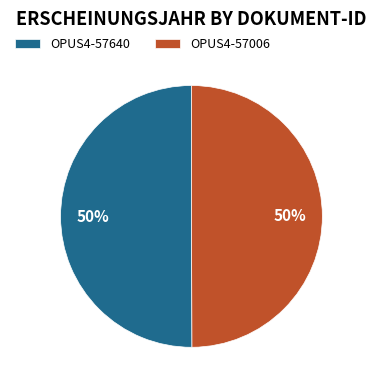

To the nearest percent, what percentage of the pie is OPUS4-57640?

50%